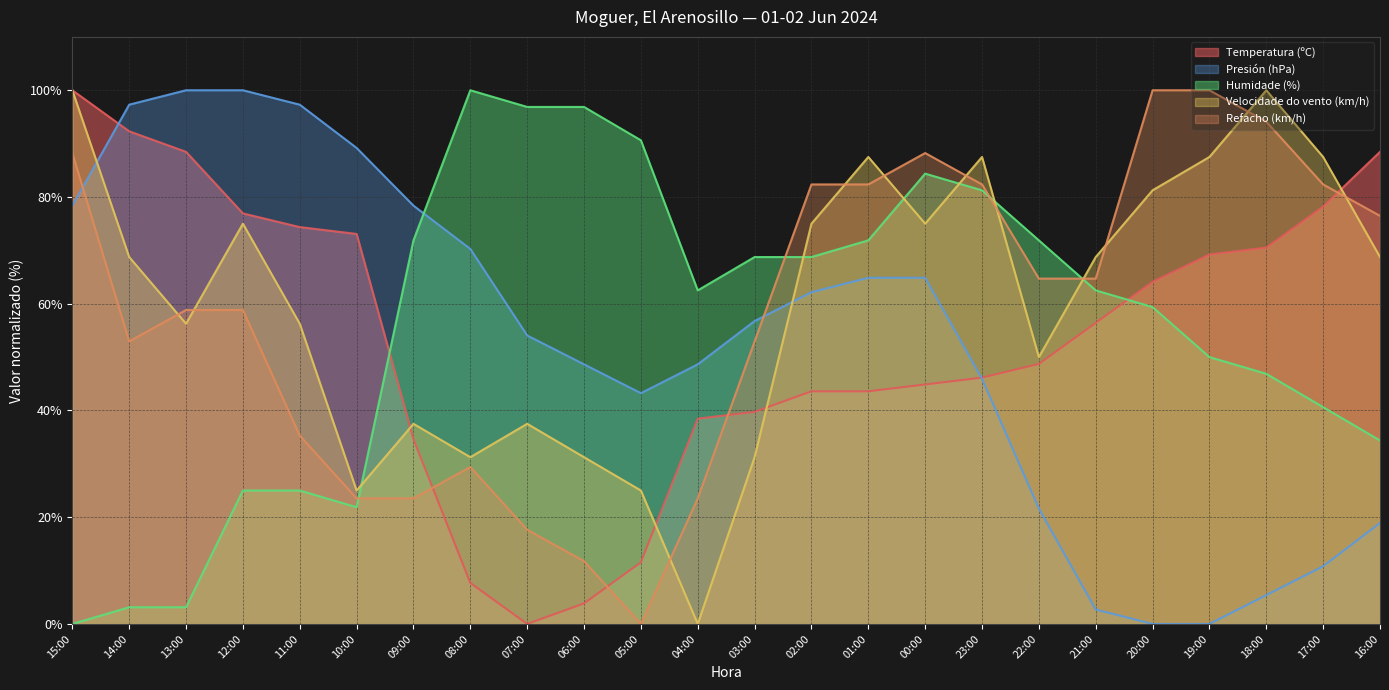

At how many categories does at least one series exceed 73?

20